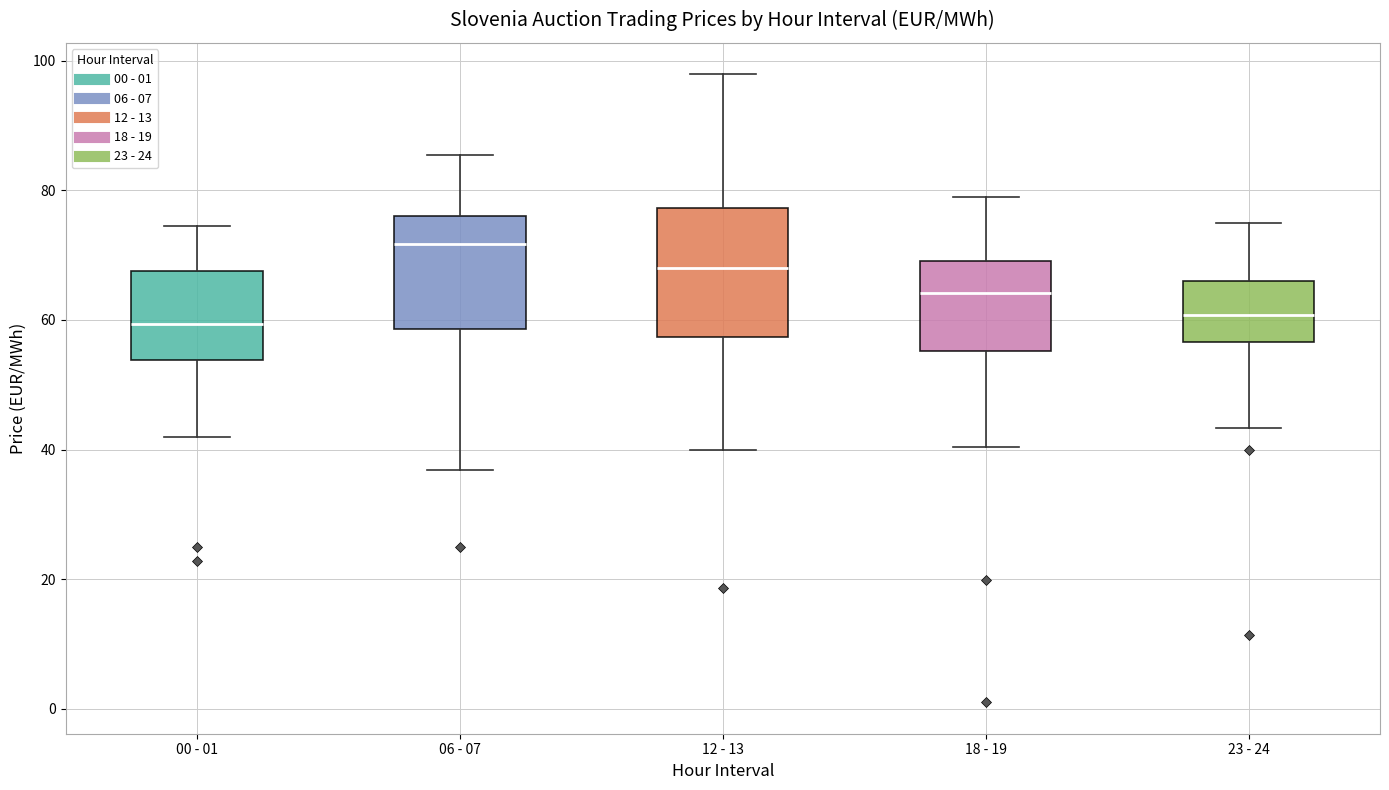

Reading left to right, read every box against the y-axis: the position of its median line, the range the box covers, and the ends of its whiskers. The values are not printed on the chart, so give them approximately, as read against the axis.

00 - 01: median 60, box 54 to 68, whiskers 42 to 74
06 - 07: median 72, box 58 to 76, whiskers 36 to 86
12 - 13: median 68, box 58 to 78, whiskers 40 to 98
18 - 19: median 64, box 56 to 70, whiskers 40 to 78
23 - 24: median 60, box 56 to 66, whiskers 44 to 76